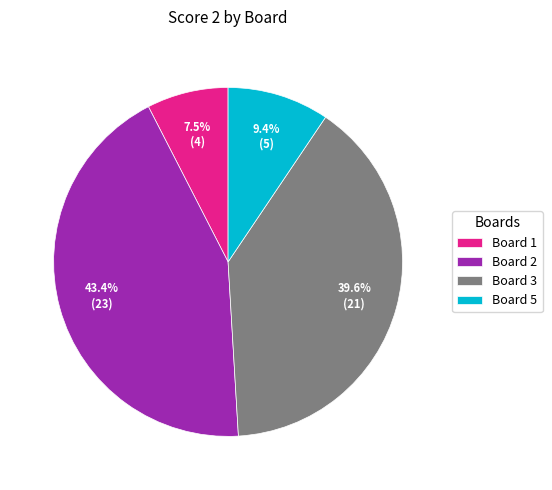

What percentage is the Board 3 slice, to the nearest percent?

40%